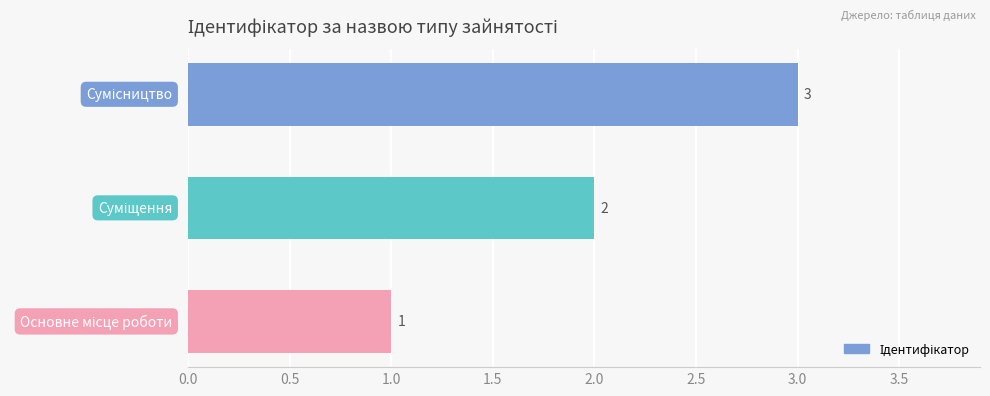

How many values are between 1 and 3?

3